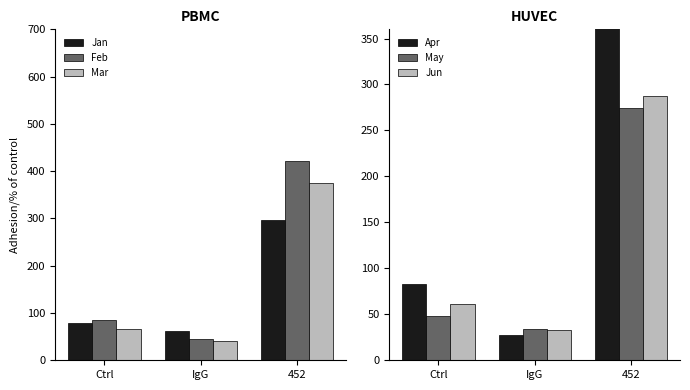

At which category is the sum across all series the highest?

452